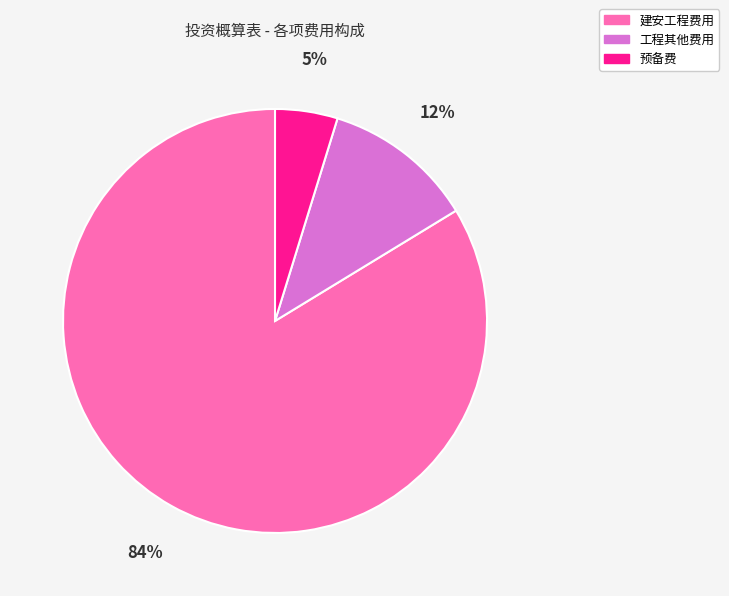

Rank the categories by value from highest to lowest.

建安工程费用, 工程其他费用, 预备费